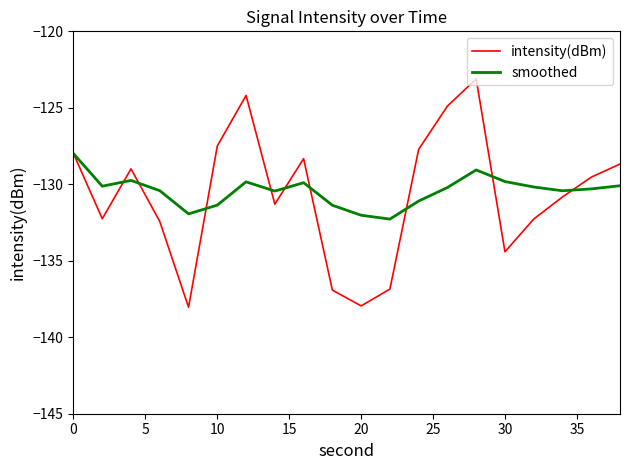

What is the minimum value for smoothed?

-132.3